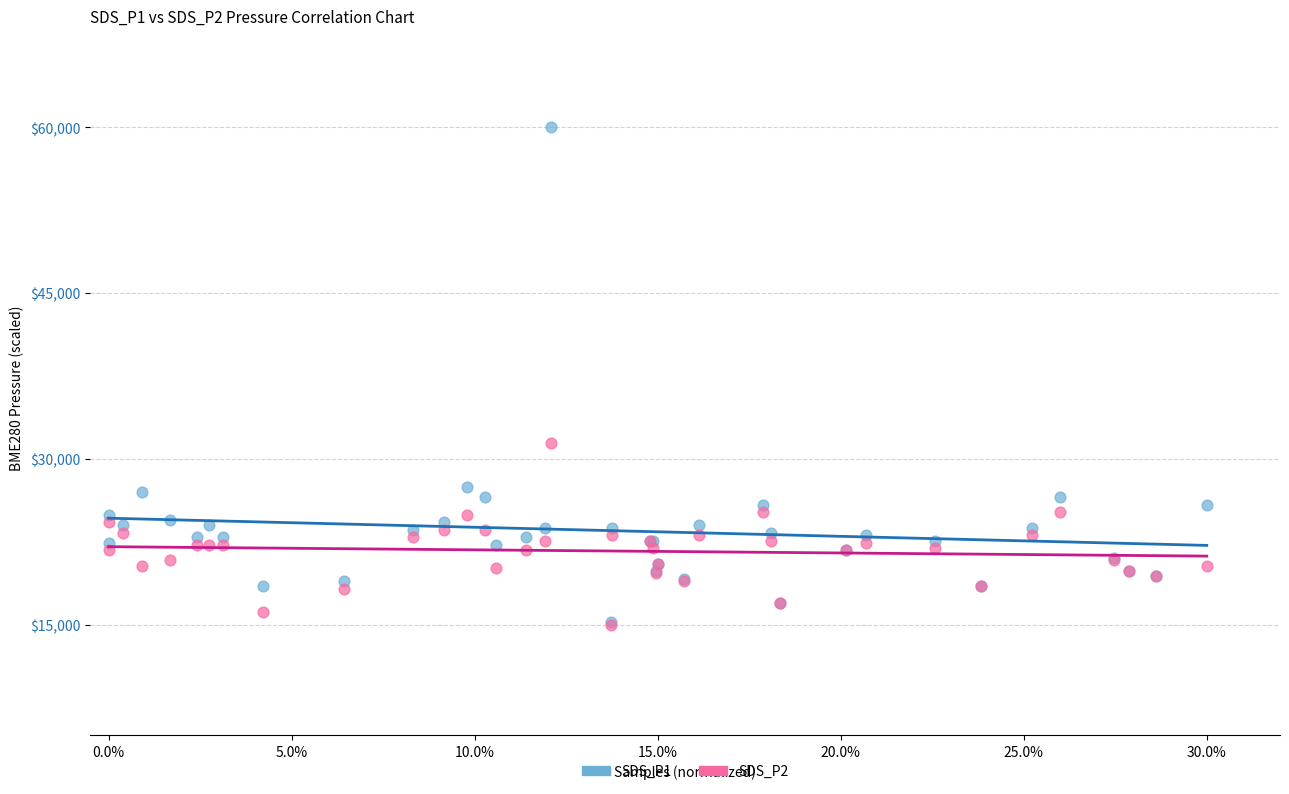

Across all series, what Y value is closest to 37500?

31407.7